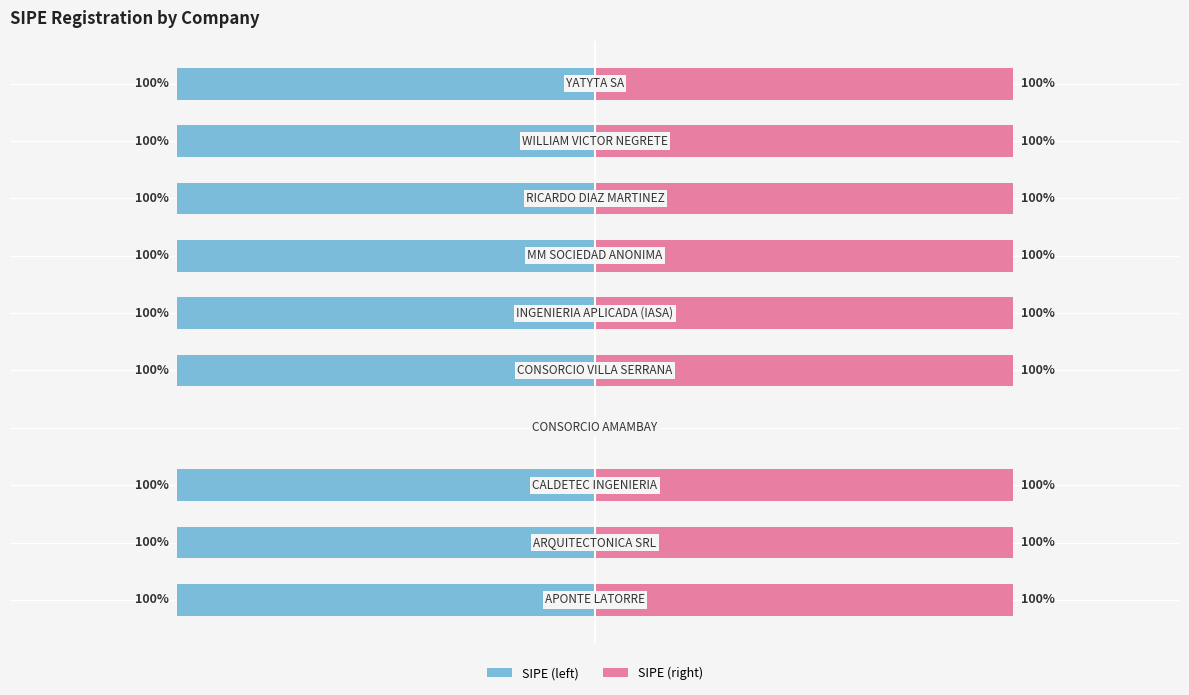

How many data points does each series have?

10